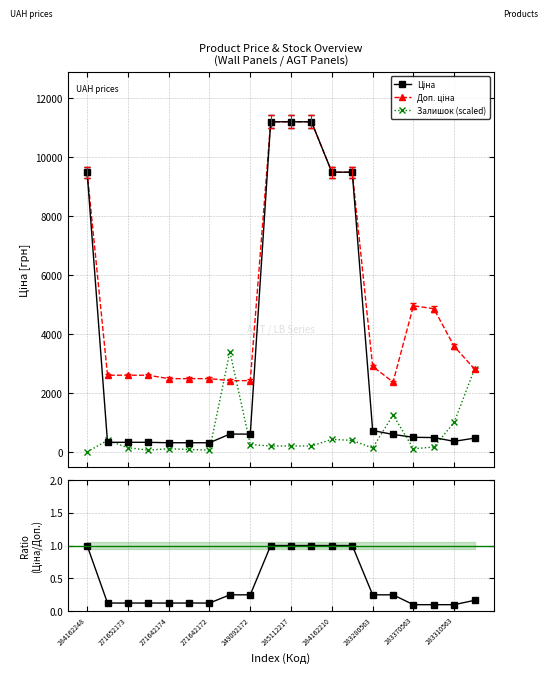

What is the highest value of the Залишок (scaled) series?

3400.1